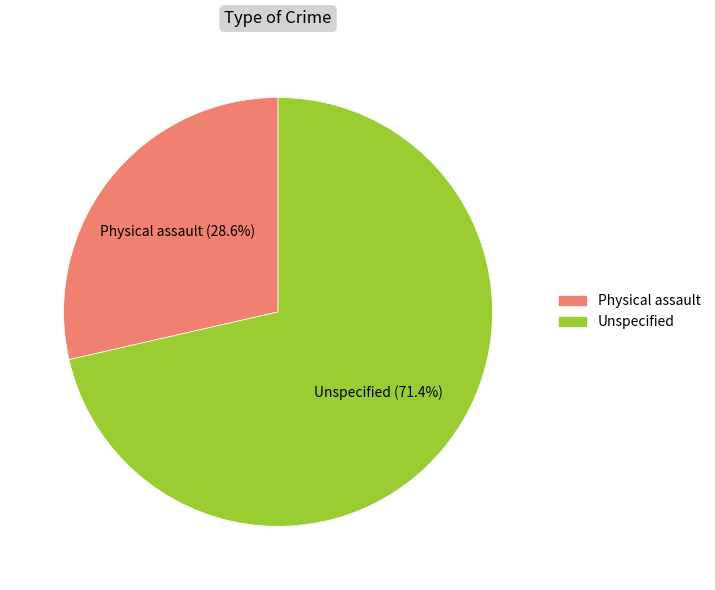

What is the ratio of the value at Physical assault to the value at Unspecified?

0.4